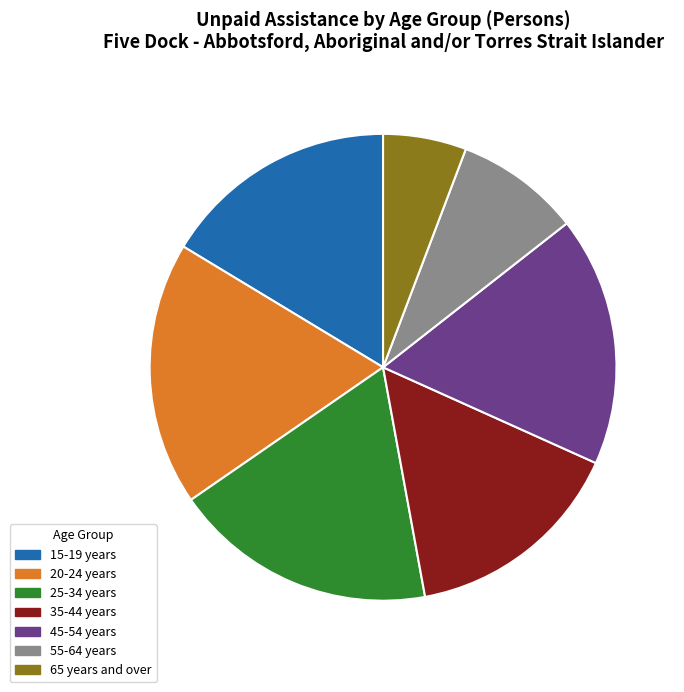

Combined, do 25-34 years and 35-44 years account for over 50%?

No